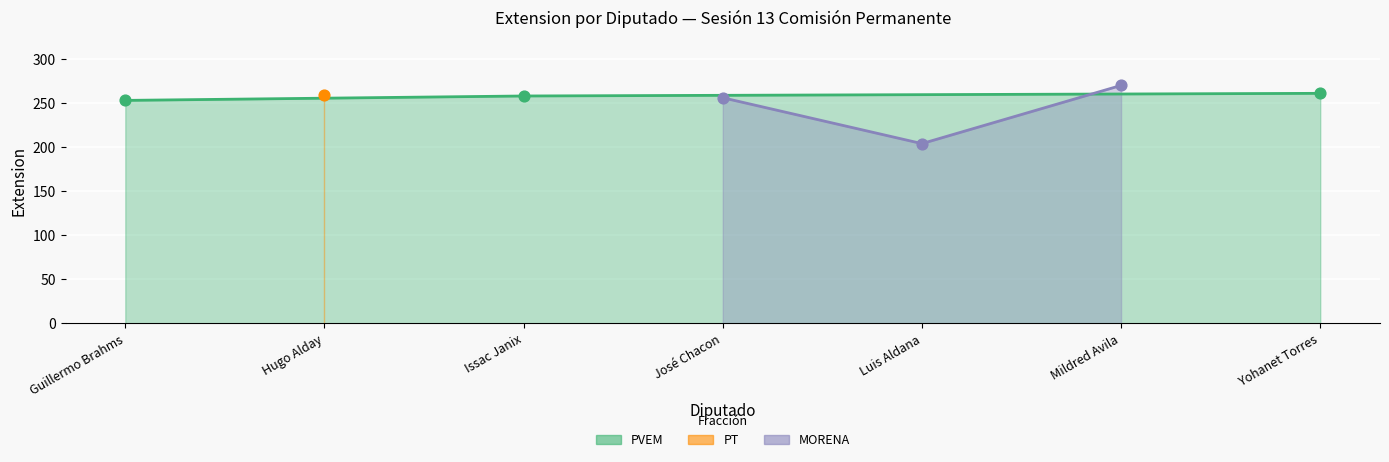

What is the change in value from Issac Janix to Yohanet Torres?

+3